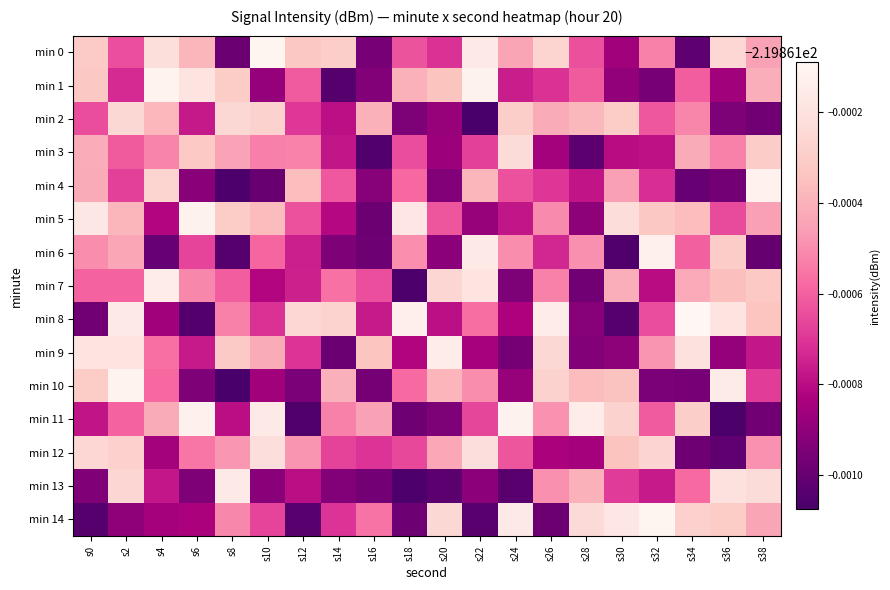

Which category has the highest value across all series?

s34